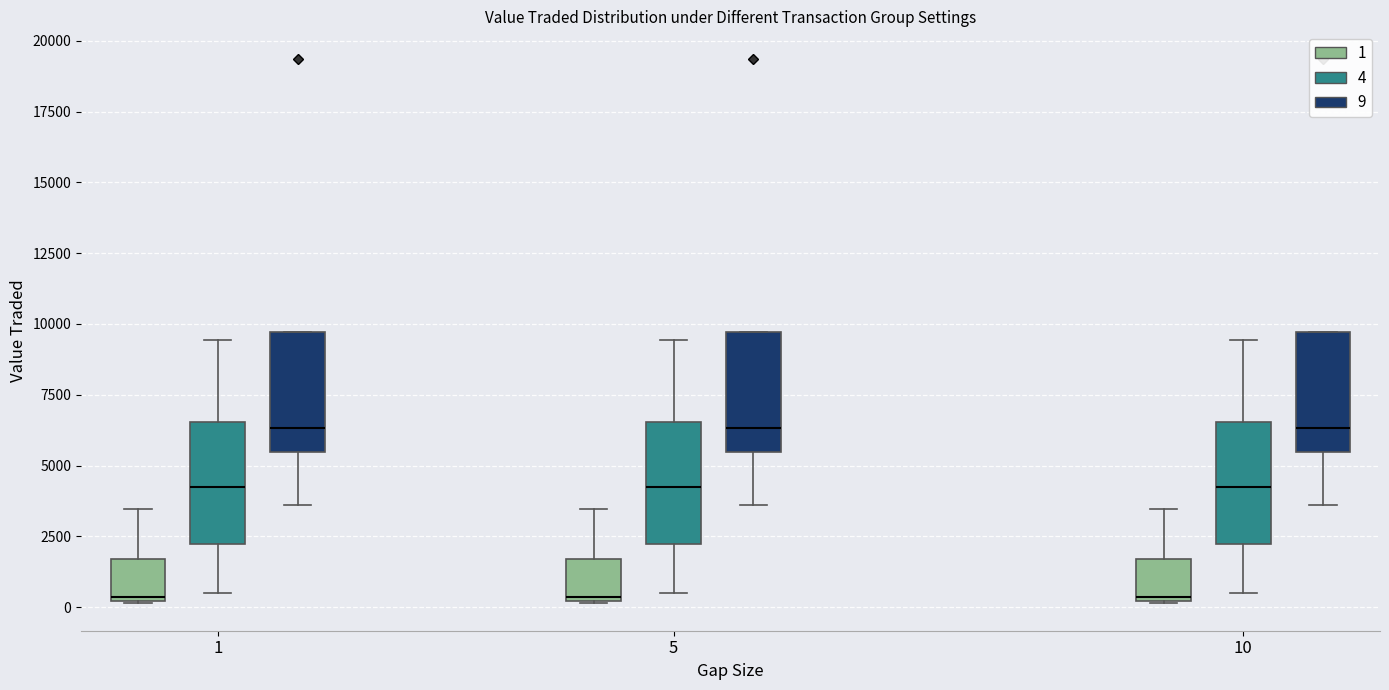

Reading left to right, transcribe this box plot: for each box, give where its median line is, the range the box spans, and where its two whiskers end, as read against the y-axis. The values are not printed on the chart, so give them approximately, as read against the axis.

1 (1): median 500, box 0 to 1500, whiskers 0 to 3500
1 (4): median 4000, box 2000 to 6500, whiskers 500 to 9500
1 (9): median 6500, box 5500 to 9500, whiskers 3500 to 9500
5 (1): median 500, box 0 to 1500, whiskers 0 to 3500
5 (4): median 4000, box 2000 to 6500, whiskers 500 to 9500
5 (9): median 6500, box 5500 to 9500, whiskers 3500 to 9500
10 (1): median 500, box 0 to 1500, whiskers 0 to 3500
10 (4): median 4000, box 2000 to 6500, whiskers 500 to 9500
10 (9): median 6500, box 5500 to 9500, whiskers 3500 to 9500